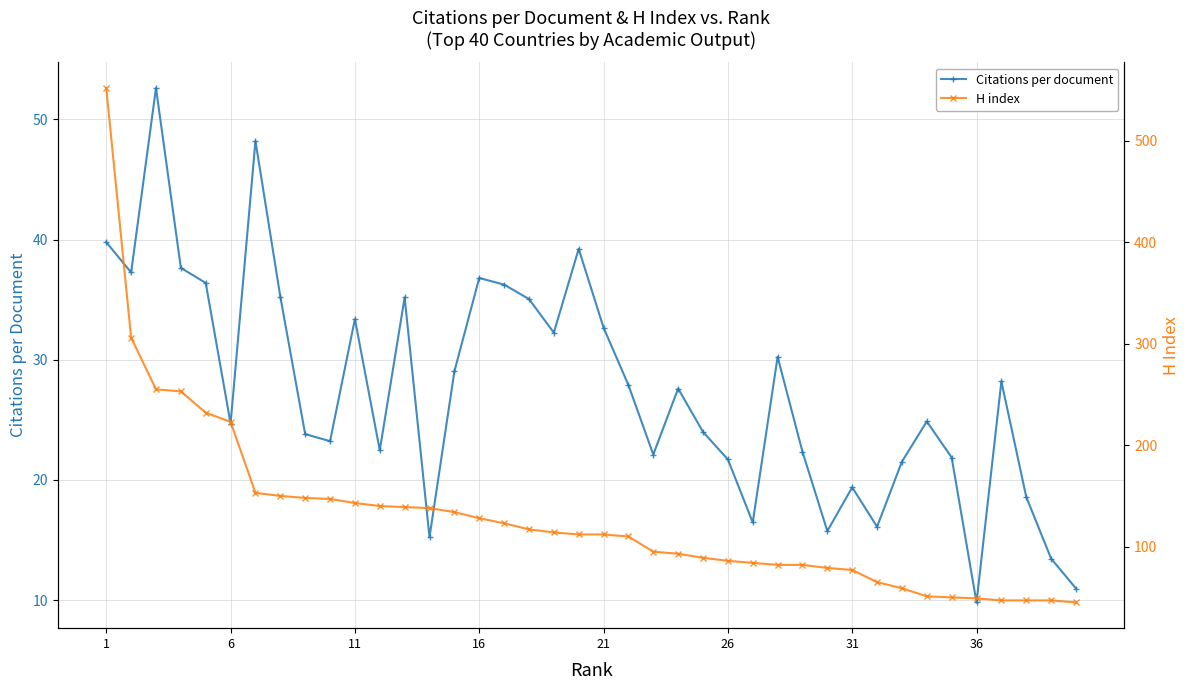

Is it true that Citations per document equals 29.7 at 31?

False